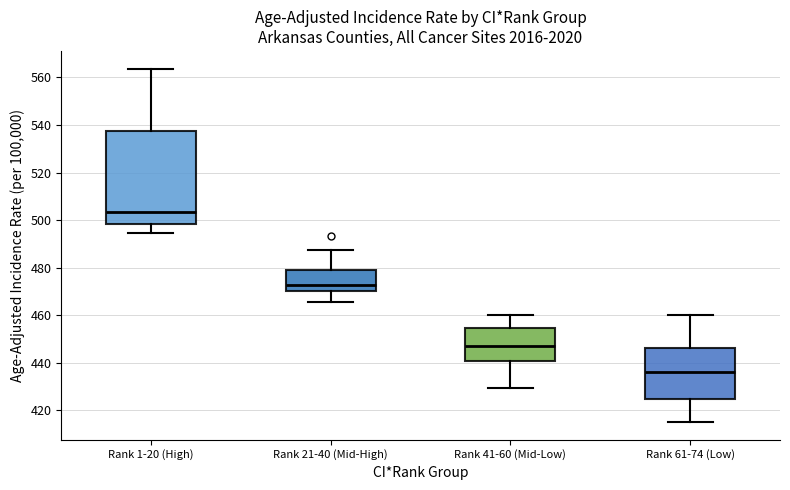

Reading left to right, transcribe this box plot: for each box, give where its median line is, the range the box spans, and where its two whiskers end, as read against the y-axis. The values are not printed on the chart, so give them approximately, as read against the axis.

Rank 1-20 (High): median 504, box 498 to 538, whiskers 494 to 564
Rank 21-40 (Mid-High): median 472, box 470 to 480, whiskers 466 to 488
Rank 41-60 (Mid-Low): median 448, box 440 to 454, whiskers 430 to 460
Rank 61-74 (Low): median 436, box 424 to 446, whiskers 416 to 460